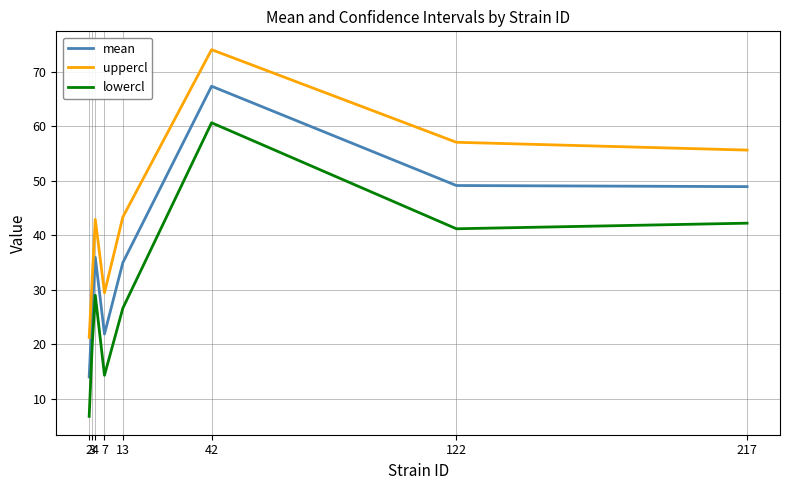

How many values in the lowercl series exceed 28?

4